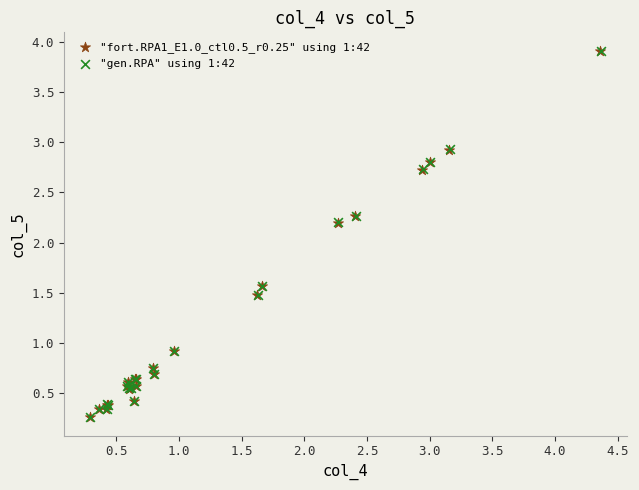

Which series has the largest Y range (max minus min)?

"gen.RPA" using 1:42